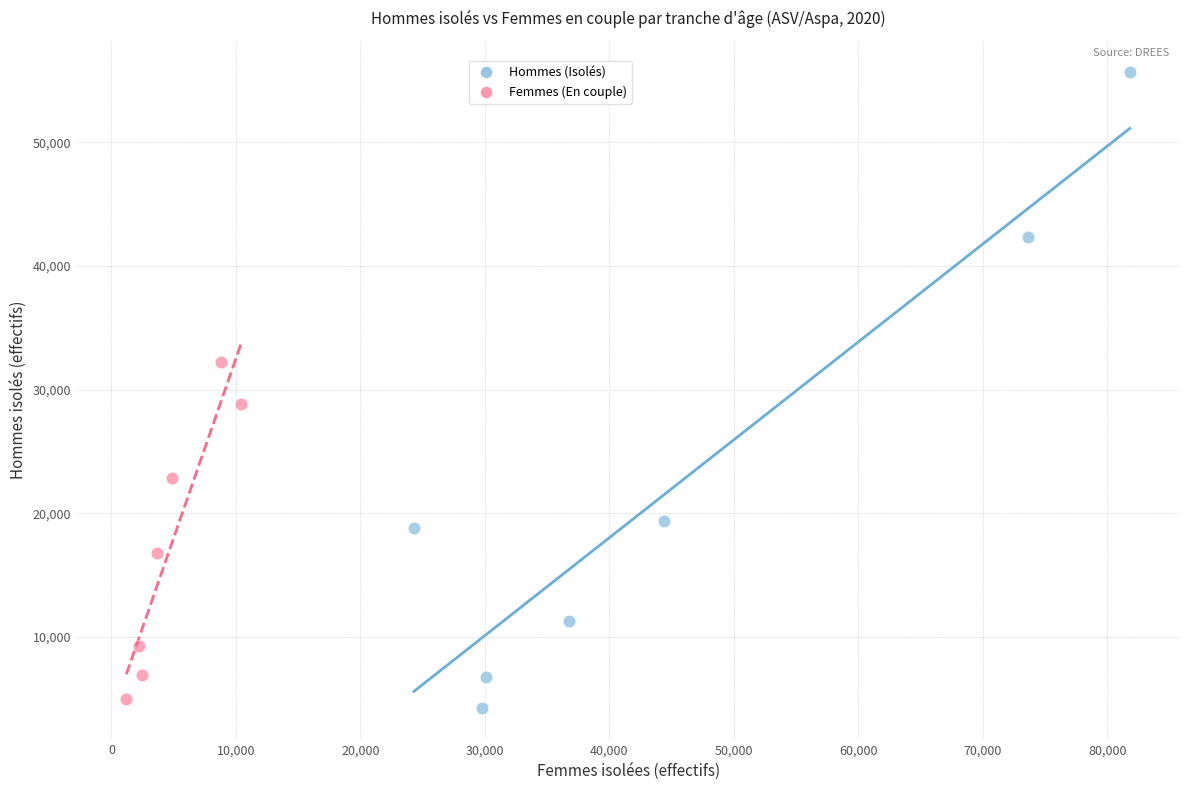

Which series reaches the maximum Y coordinate?

Hommes (Isolés)